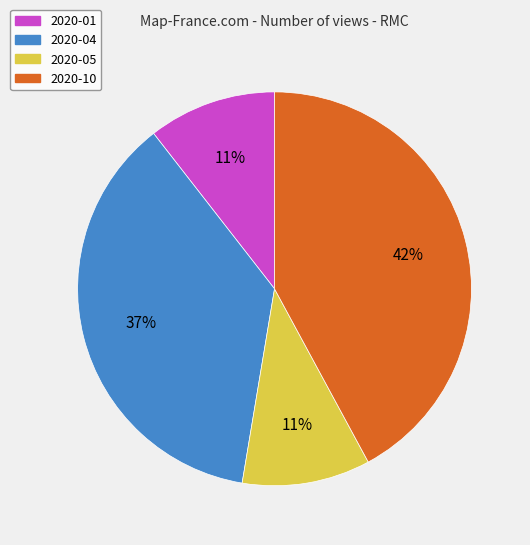

To the nearest percent, what is the average slice percentage?

25%